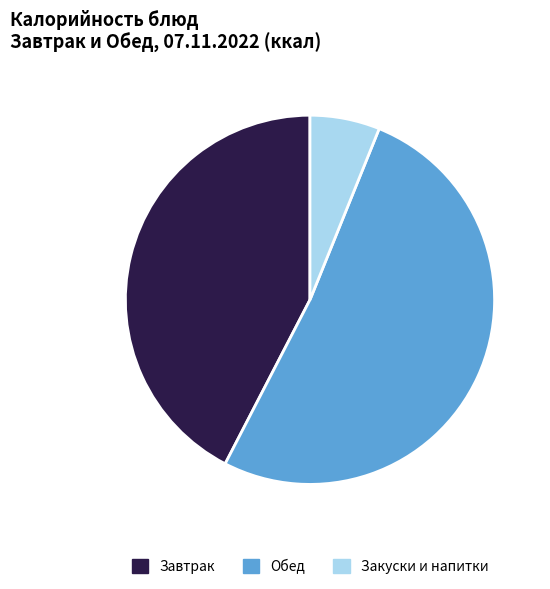

Is there a majority slice in this chart?

Yes